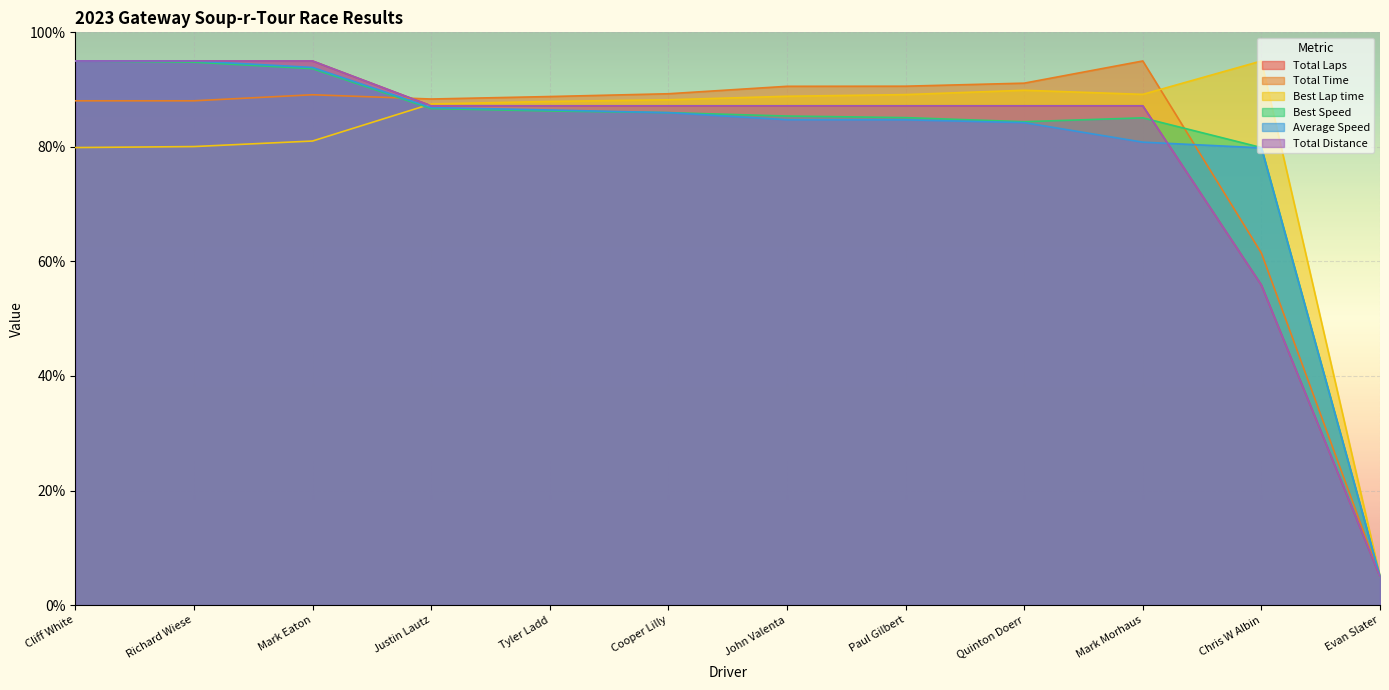

Between Cliff White and Richard Wiese, which is larger?

Cliff White